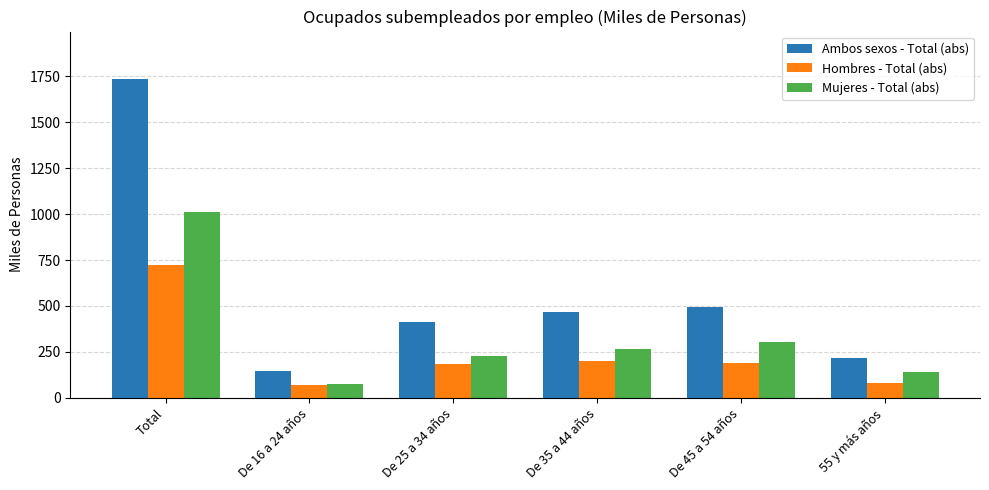

What is the value of the Hombres - Total (abs) bar at the 1st from the left?

720.8